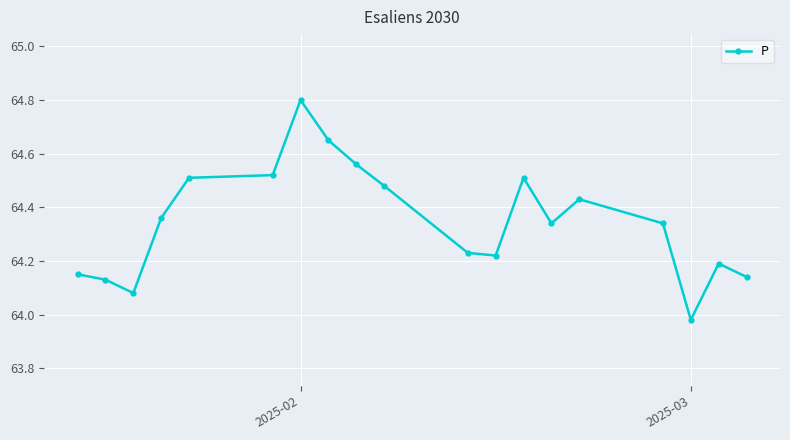

What is the difference between the second highest and second lowest values?

0.6